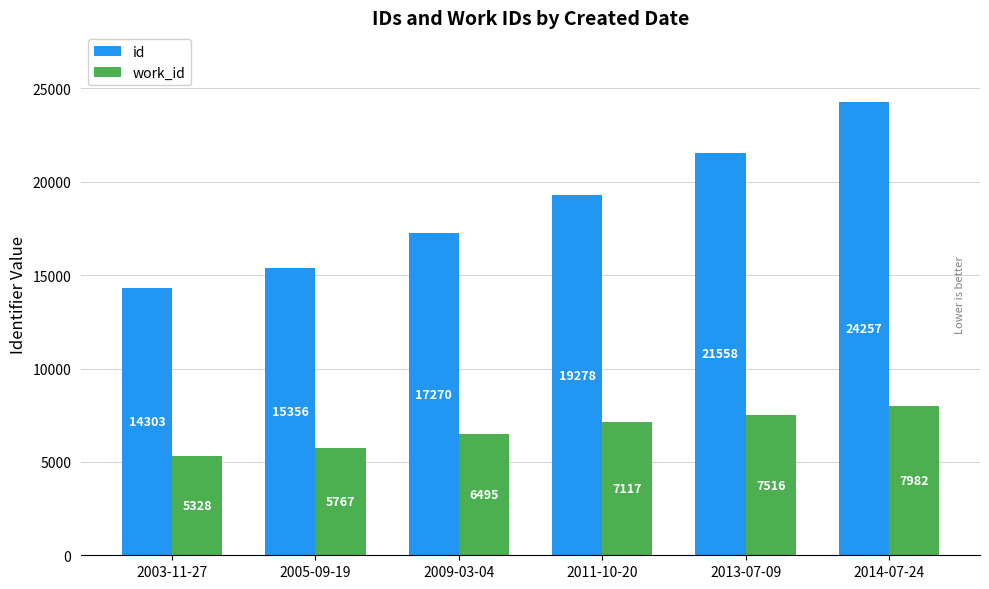

List the series in order of their overall mean, lowest first.

work_id, id